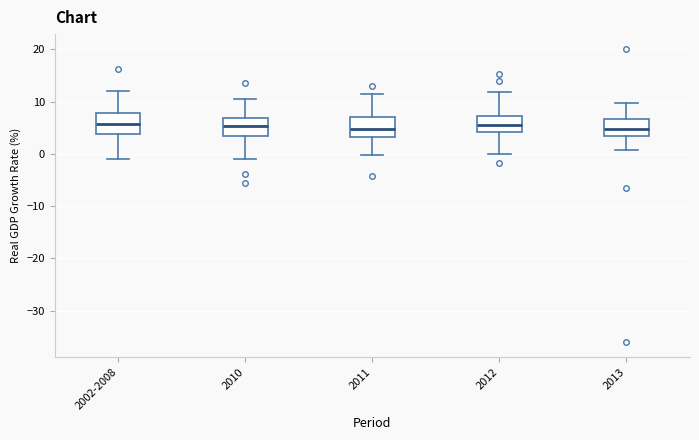

Reading left to right, transcribe this box plot: for each box, give where its median line is, the range the box spans, and where its two whiskers end, as read against the y-axis. The values are not printed on the chart, so give them approximately, as read against the axis.

2002-2008: median 6, box 4 to 8, whiskers -1 to 12
2010: median 5, box 3 to 7, whiskers -1 to 11
2011: median 5, box 3 to 7, whiskers 0 to 11
2012: median 6, box 4 to 7, whiskers 0 to 12
2013: median 5, box 4 to 7, whiskers 1 to 10